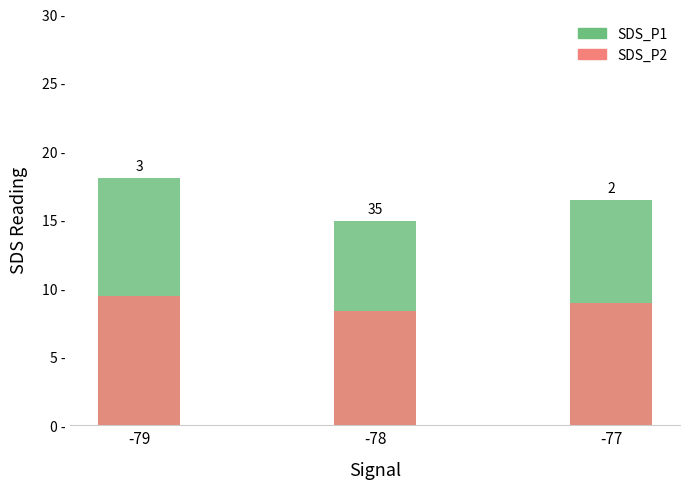

What is the approximate value of SDS_P1 at -78?

14.9